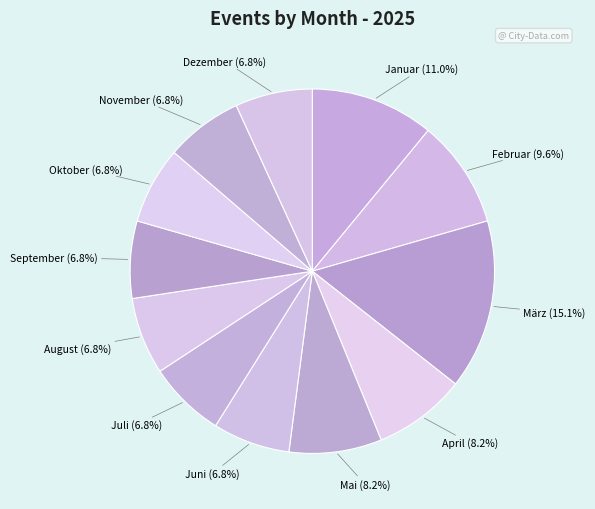

Count the number of slices in the pie.

12